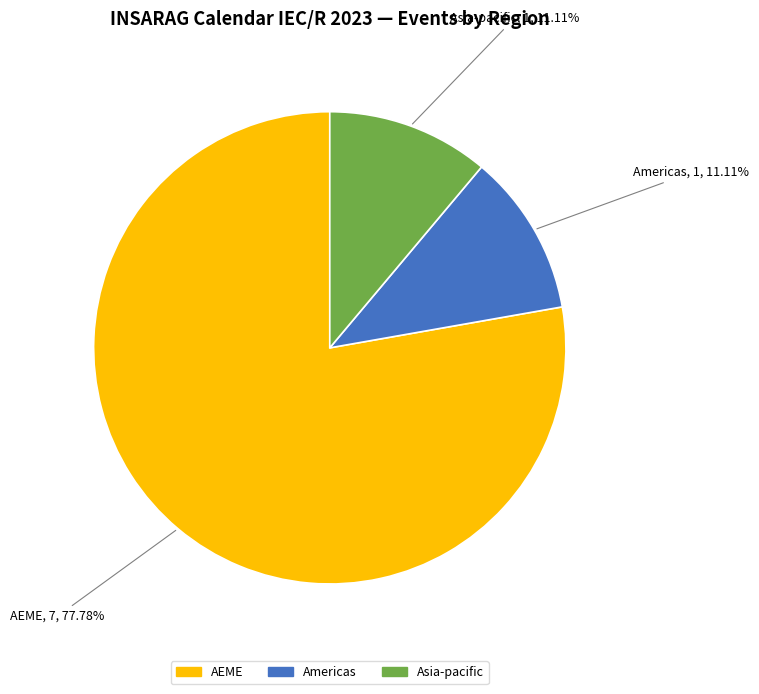

Does any single category account for the majority?

Yes